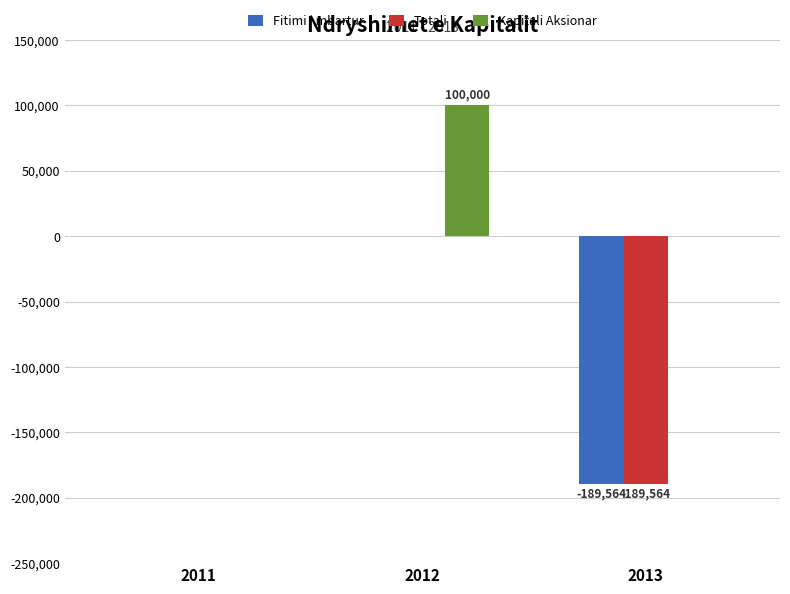

Reading right to left, extract all data points from this chart.

Fitimi i mbartur: -189564.2	0.0	0.0
Totali: -189564.2	0.0	0.0
Kapitali Aksionar: 0.0	100000.0	0.0